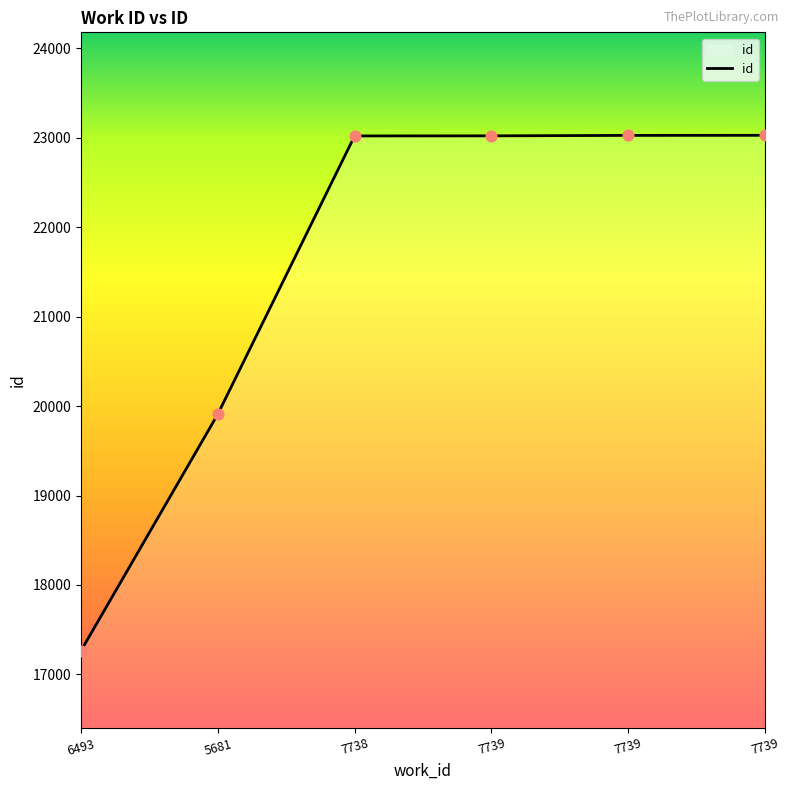

What is the ratio of the value at 5681 to the value at 7739?

0.9